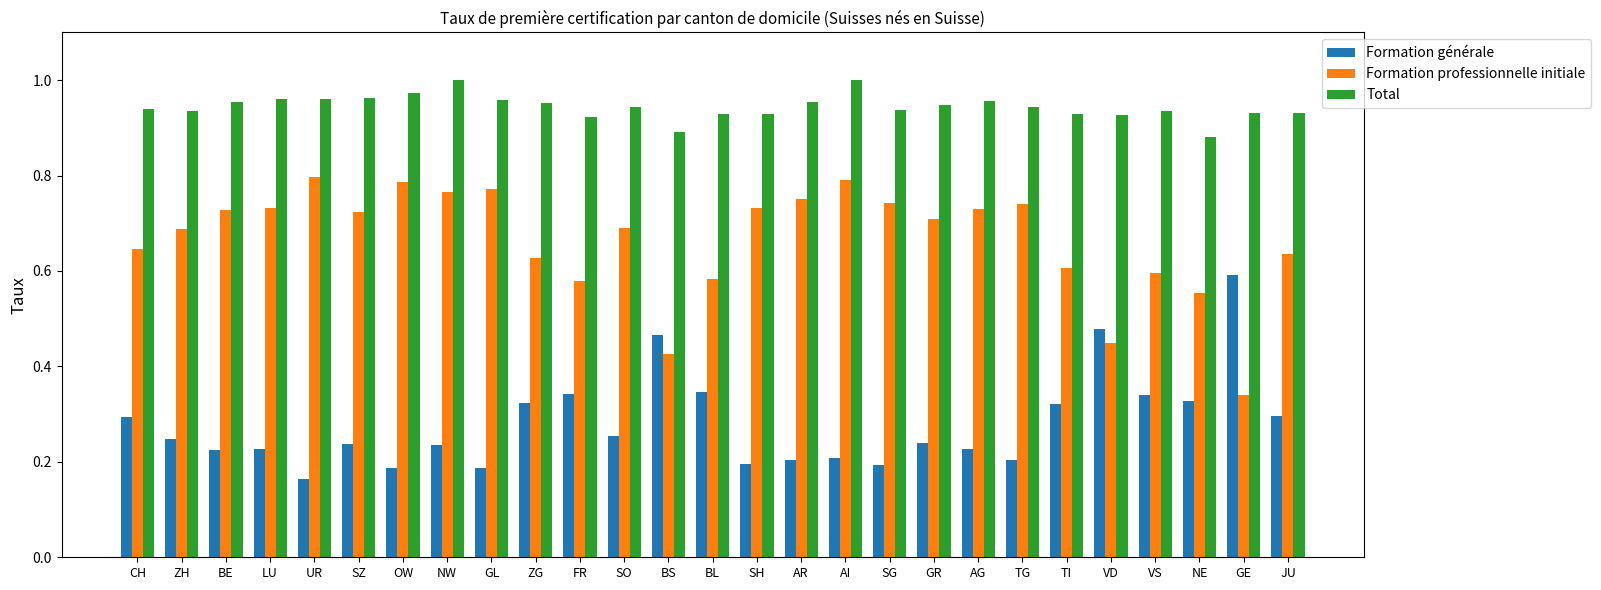

True or false: Total has a value of 0.9 at BL.

True